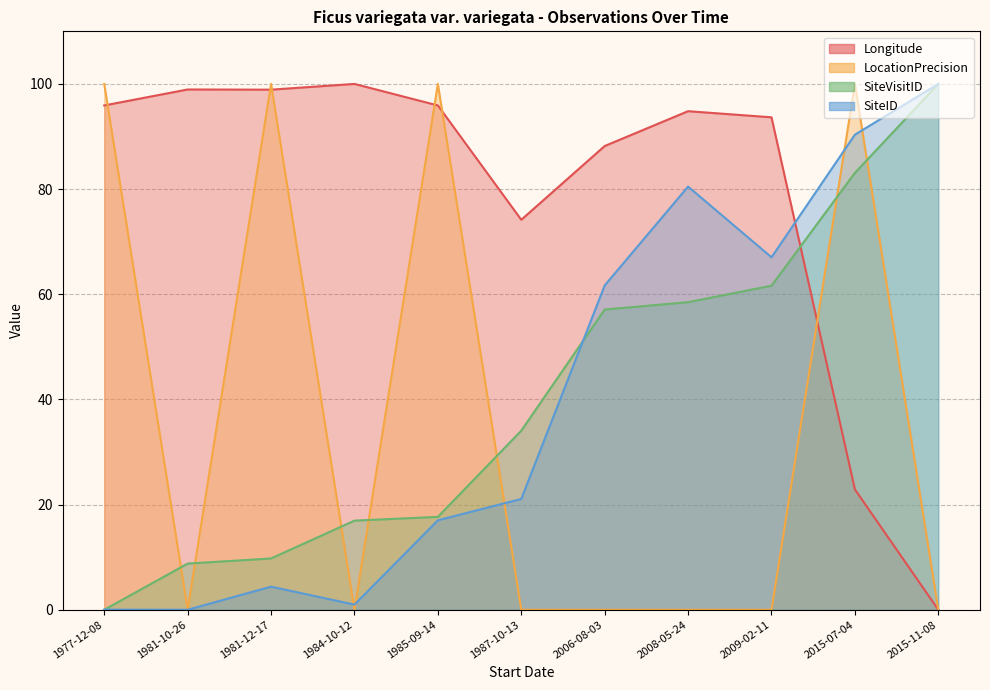

Which category has the highest value across all series?

2015-11-08